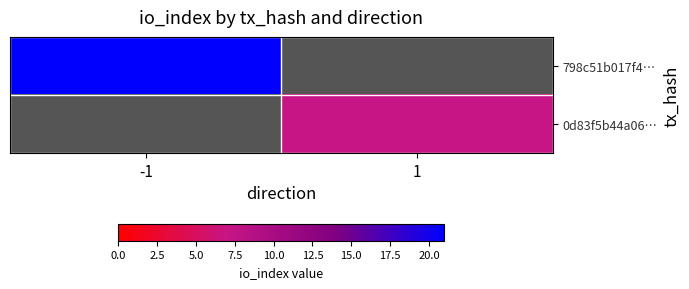

How many categories are shown in the chart?

2